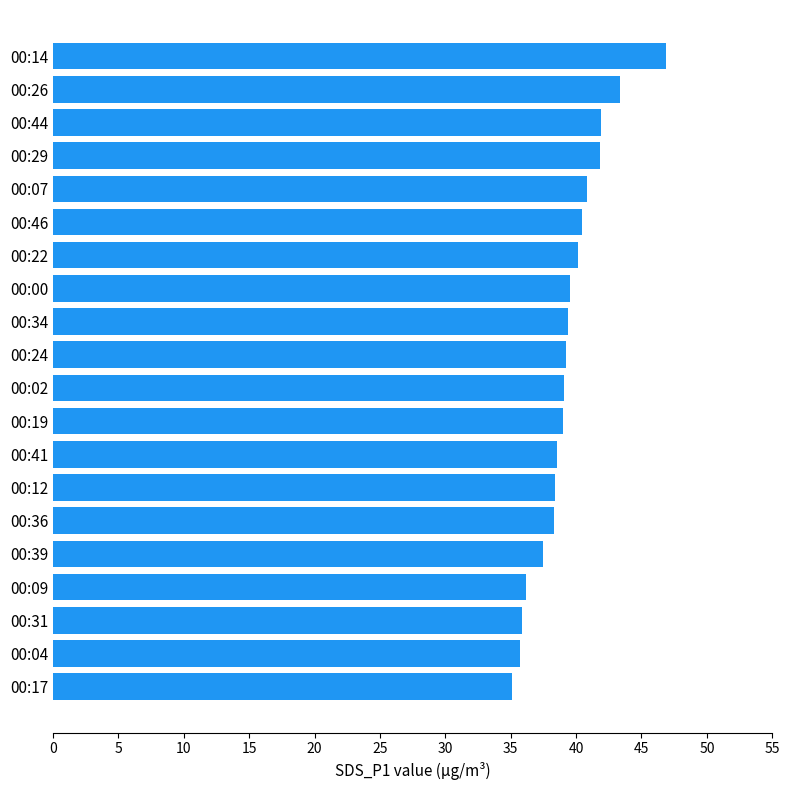

What is the value of the 6th bar from the top?

40.5